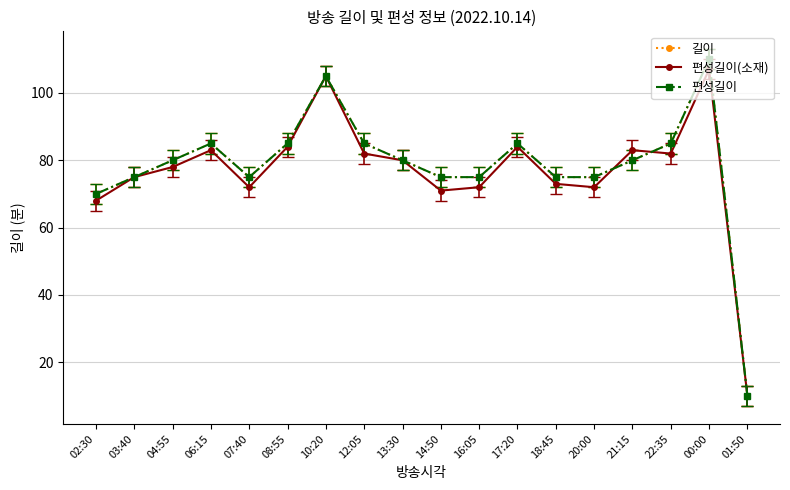

Does the chart have visible grid lines?

Yes